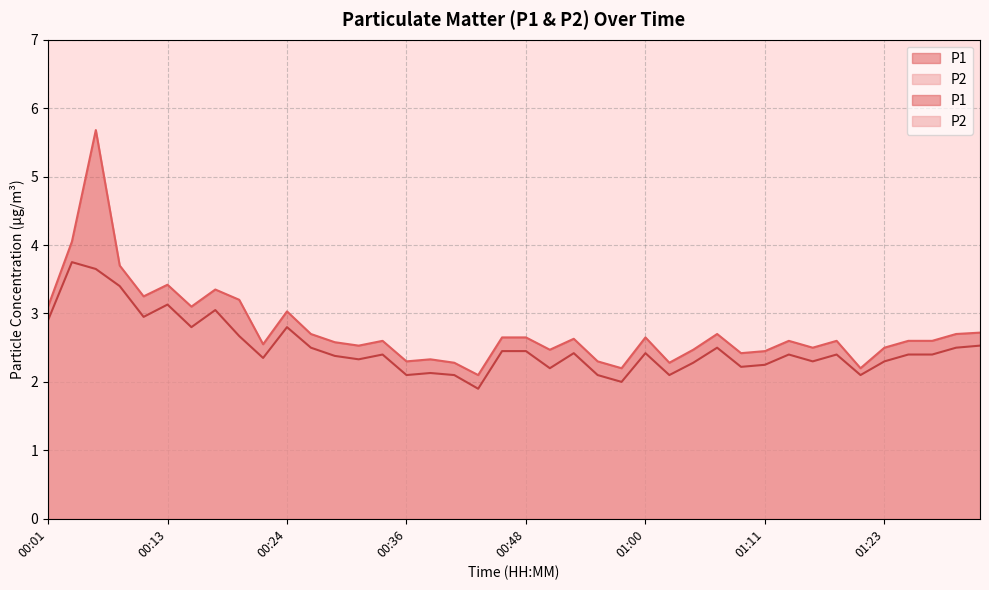

How many interior local valleys does the P2 series have?

12